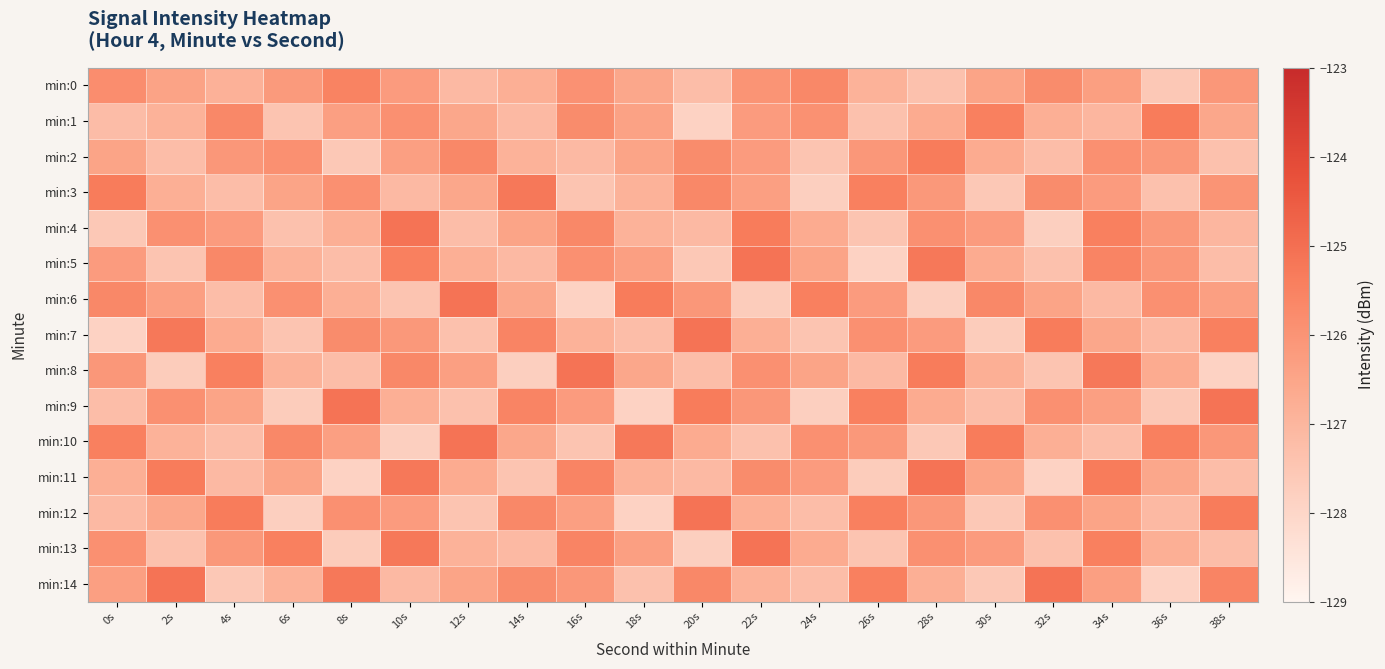

At 10s, list the series in order from smallest to largest.

min:10, min:6, min:3, min:14, min:9, min:2, min:0, min:12, min:7, min:1, min:8, min:5, min:11, min:13, min:4